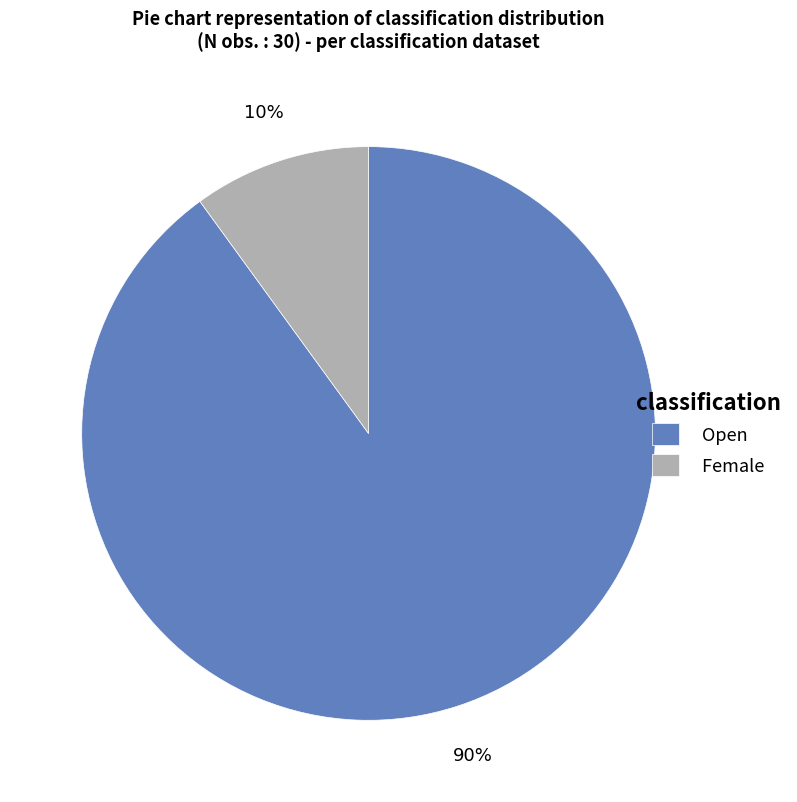

Which slice represents more than half of the pie?

Open